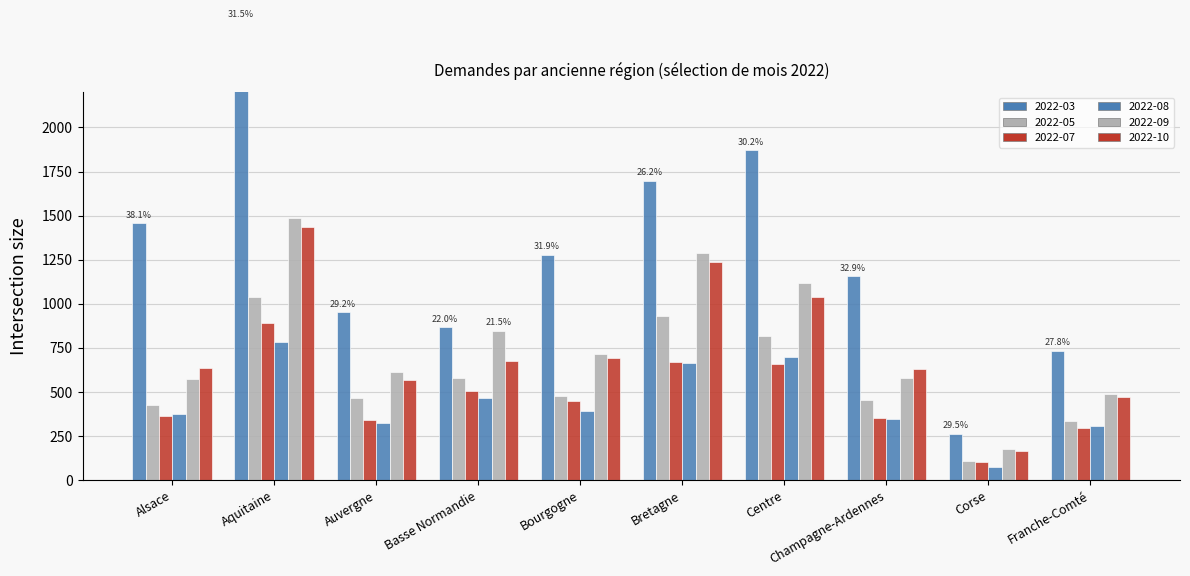

Rank the series by their maximum value, from lowest to highest.

2022-08, 2022-07, 2022-05, 2022-10, 2022-09, 2022-03